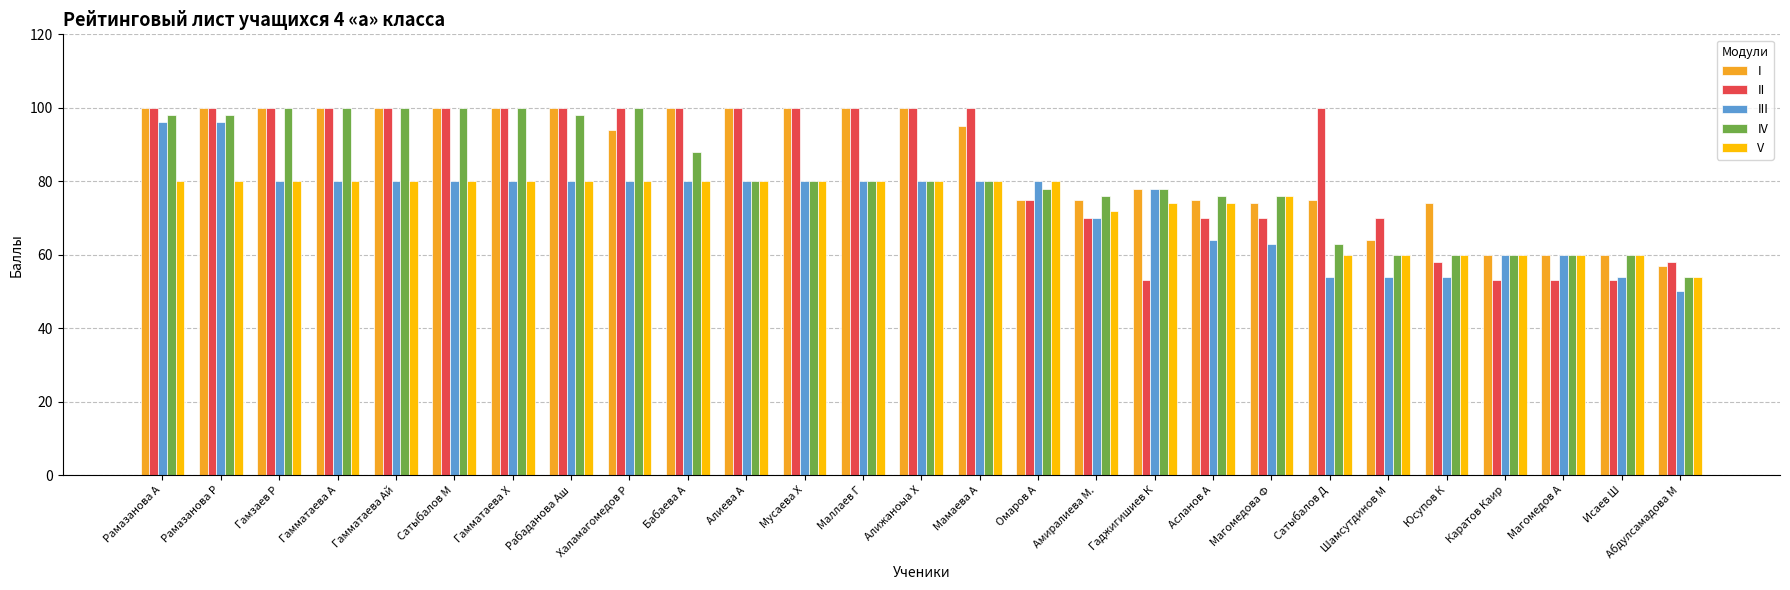

What is the approximate value of I at Шамсутдинов М?

64